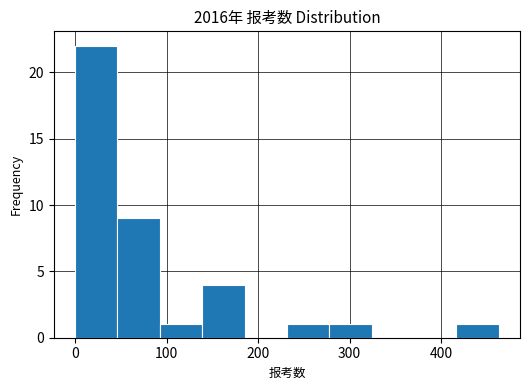

Reading left to right, list every bar in this chart as the range it spans on the x-axis followed by its height. Neither the bar edges nor the heights are printed on the chart, so give them approximately, as read against the axes.

0 to 50: 22
50 to 90: 9
90 to 140: 1
140 to 190: 4
190 to 230: 0
230 to 280: 1
280 to 320: 1
320 to 370: 0
370 to 420: 0
420 to 460: 1